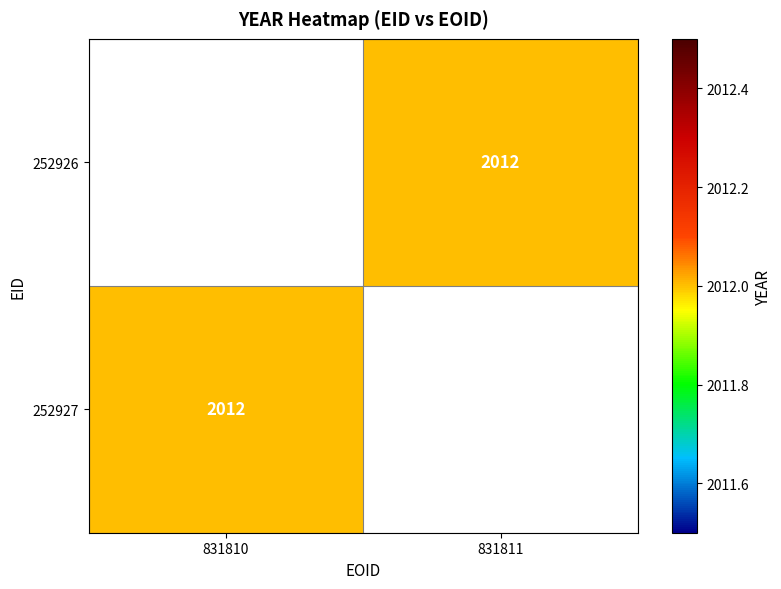

List the series in order of their overall mean, lowest first.

252926, 252927